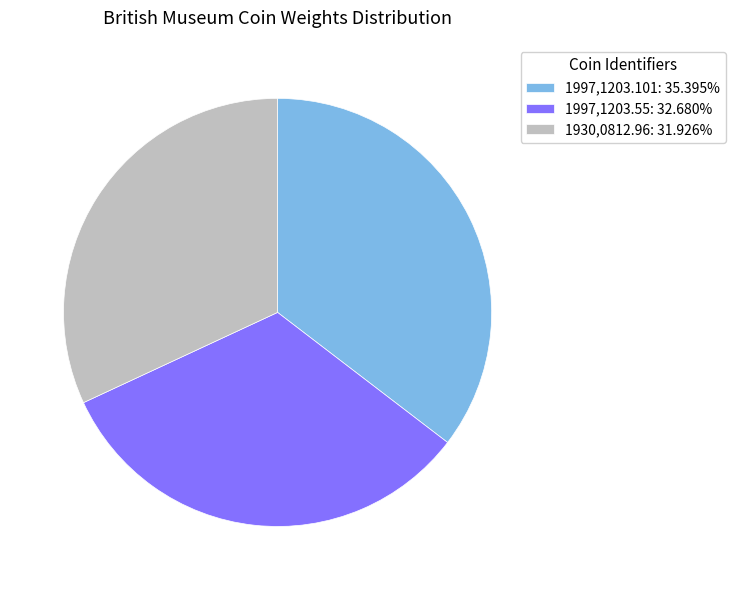

How many slices are in this pie chart?

3